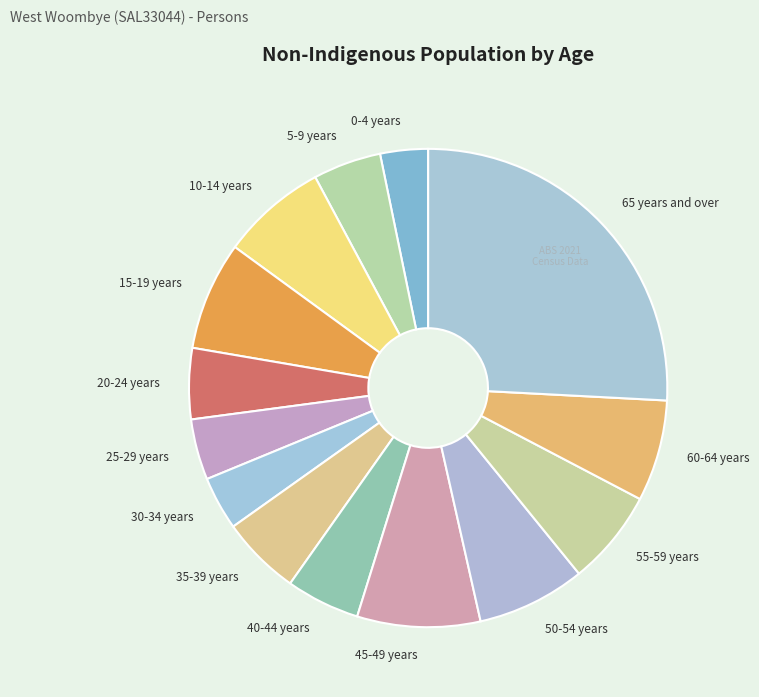

Do 15-19 years and 20-24 years together represent more than half of the pie?

No